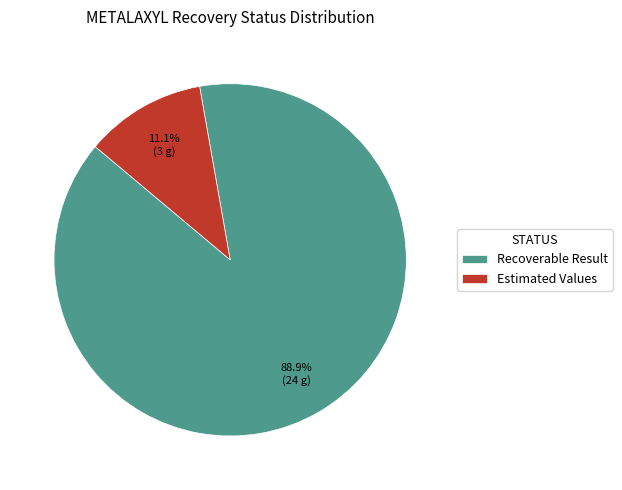

Count the number of slices in the pie.

2